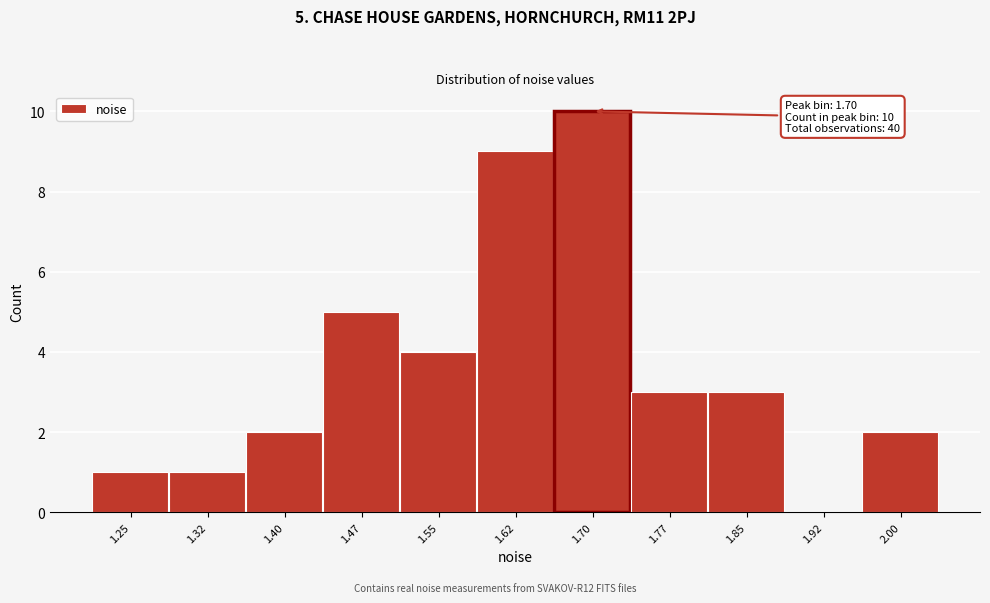

Reading left to right, extract all data points from this chart.

1.25=1	1.32=1	1.40=2	1.47=5	1.55=4	1.62=9	1.70=10	1.77=3	1.85=3	1.92=0	2.00=2